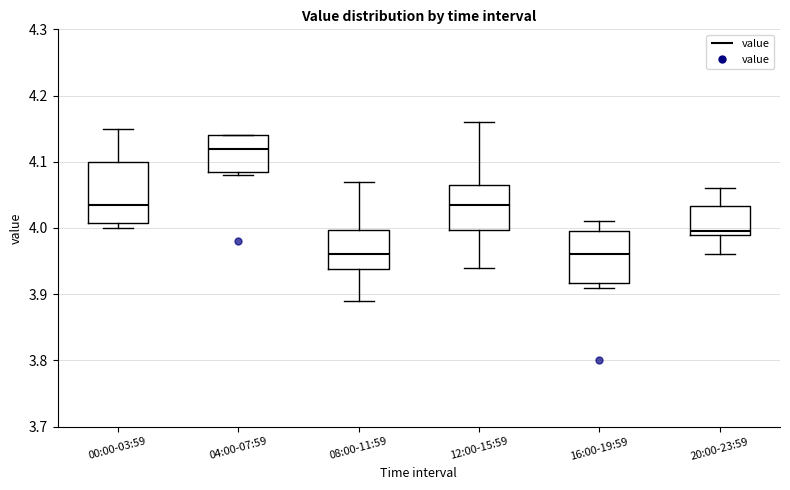

Reading left to right, read every box against the y-axis: the position of its median line, the range the box covers, and the ends of its whiskers. The values are not printed on the chart, so give them approximately, as read against the axis.

00:00-03:59: median 4.04, box 4.01 to 4.10, whiskers 4.00 to 4.15
04:00-07:59: median 4.12, box 4.09 to 4.14, whiskers 4.08 to 4.14
08:00-11:59: median 3.96, box 3.94 to 4.00, whiskers 3.89 to 4.07
12:00-15:59: median 4.04, box 4.00 to 4.07, whiskers 3.94 to 4.16
16:00-19:59: median 3.96, box 3.92 to 4.00, whiskers 3.91 to 4.01
20:00-23:59: median 4.00, box 3.99 to 4.03, whiskers 3.96 to 4.06